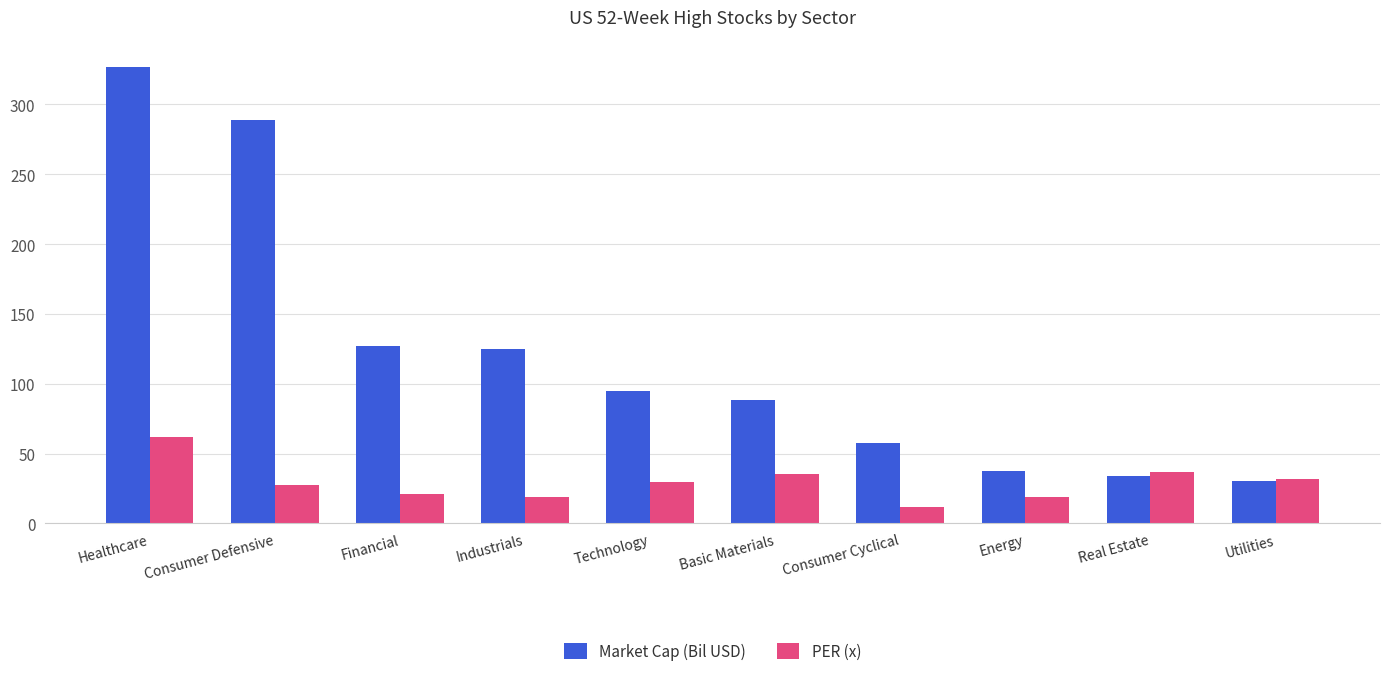

What is the highest value of the Market Cap (Bil USD) series?

327.0